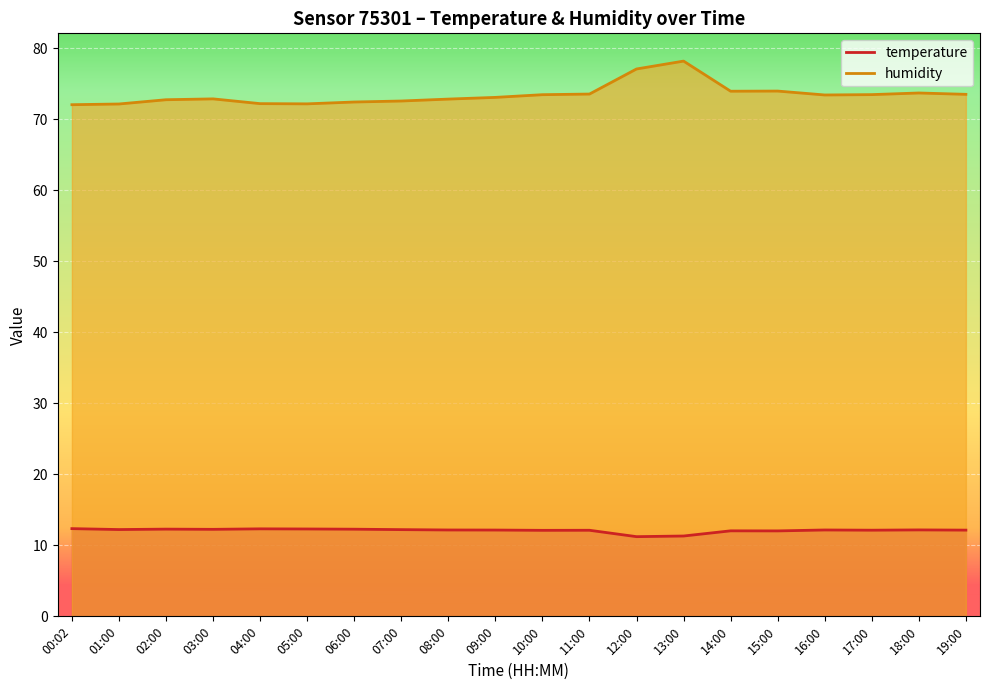

What is the sum of the temperature values at 11:00 and 03:00?

24.4